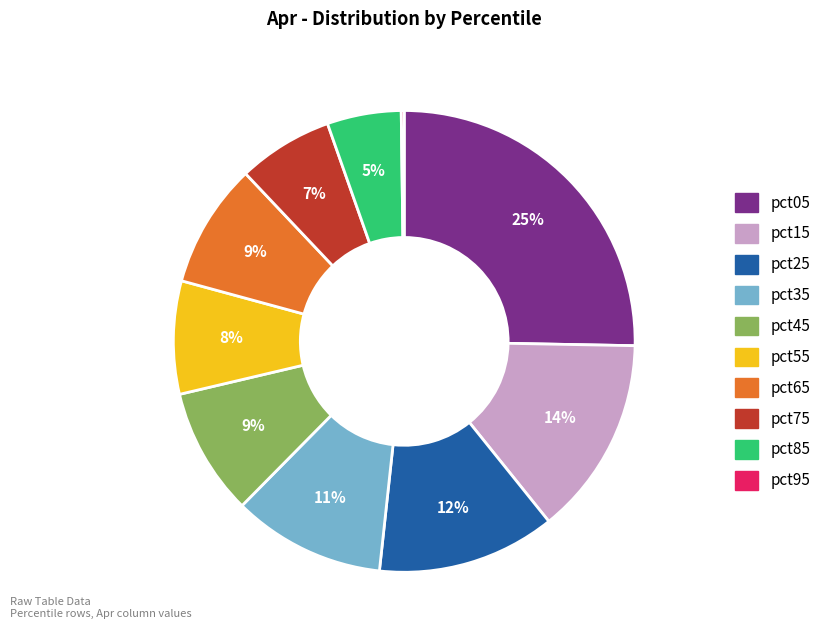

Which category has the biggest portion of the pie?

pct05